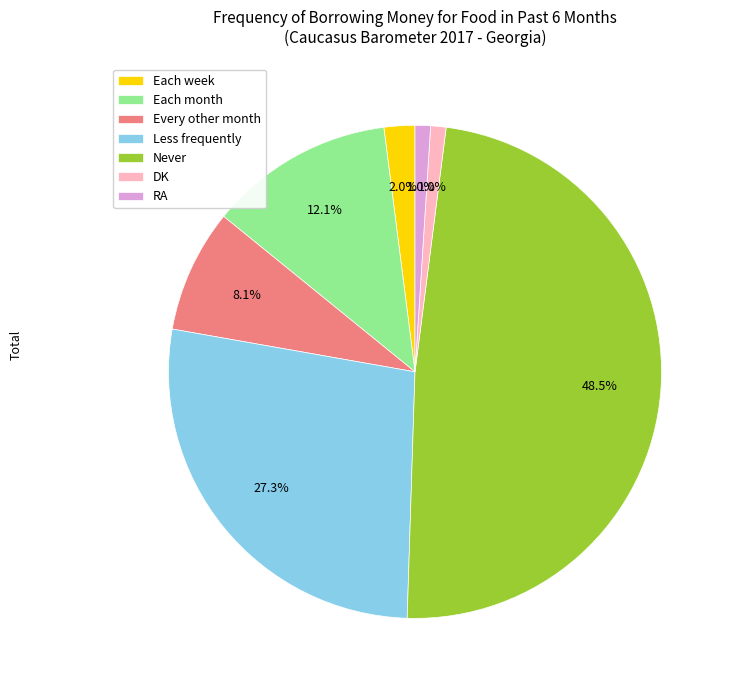

To the nearest percent, what is the average slice percentage?

14%